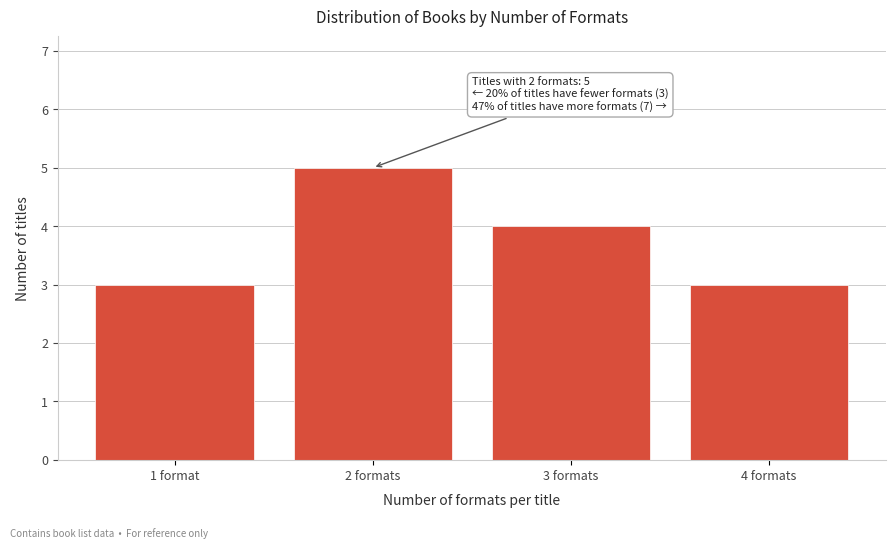

Reading left to right, what are all the values shown in this chart?

1 format=3	2 formats=5	3 formats=4	4 formats=3